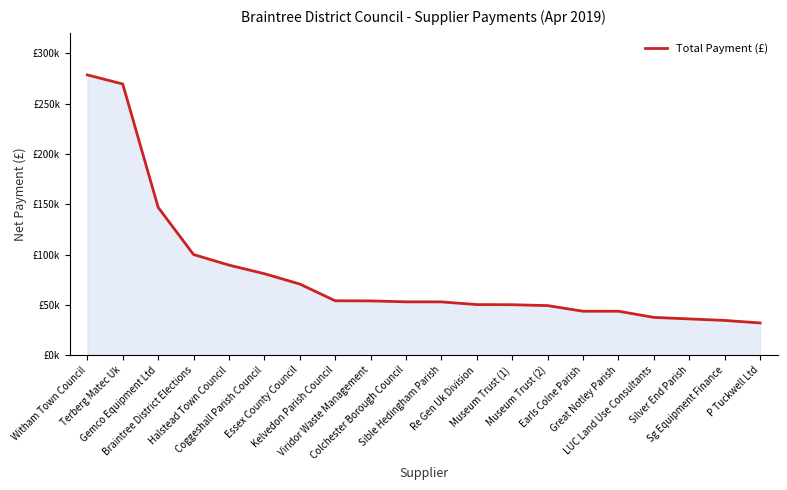

Reading left to right, what are all the values shown in this chart?

Witham Town Council=278639.0	Terberg Matec Uk=269560.0	Gemco Equipment Ltd=146921.0	Braintree District Elections=100000.0	Halstead Town Council=89507.0	Coggeshall Parish Council=80962.0	Essex County Council=70662.0	Kelvedon Parish Council=54036.0	Viridor Waste Management=53910.5	Colchester Borough Council=52978.1	Sible Hedingham Parish=52927.0	Re Gen Uk Division=50250.2	Museum Trust (1)=50118.0	Museum Trust (2)=49227.0	Earls Colne Parish=43644.0	Great Notley Parish=43635.0	LUC Land Use Consultants=37506.2	Silver End Parish=36000.0	Sg Equipment Finance=34489.7	P Tuckwell Ltd=32000.0